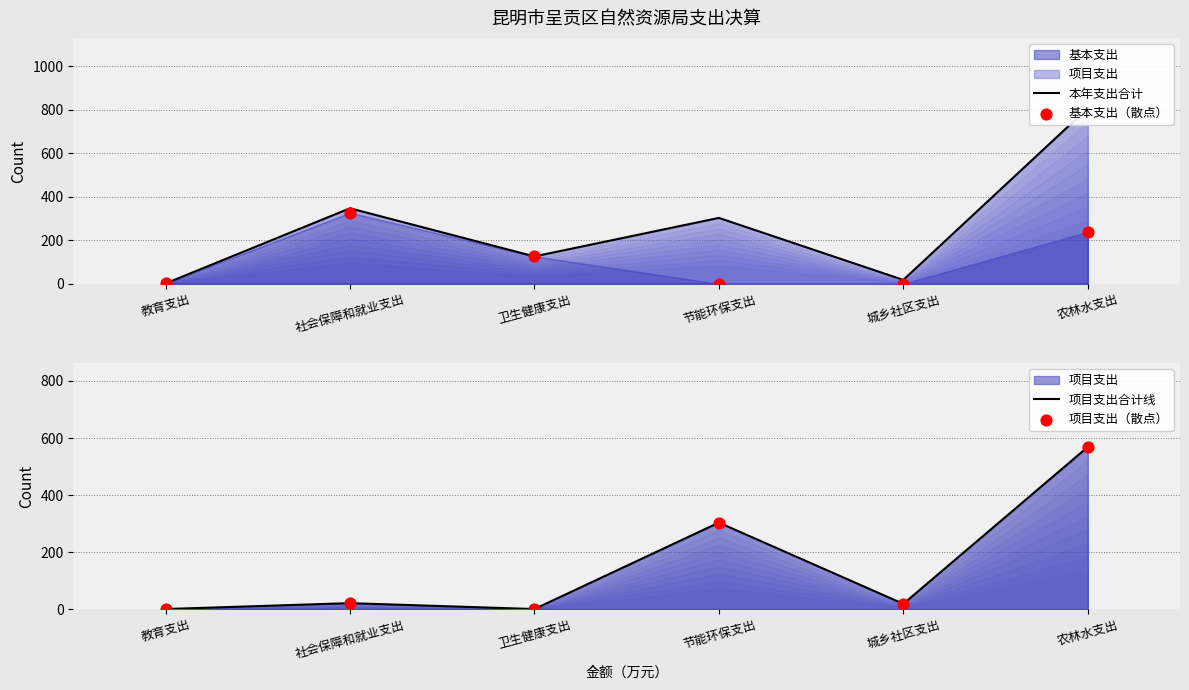

Which series contains the highest Y value?

本年支出合计